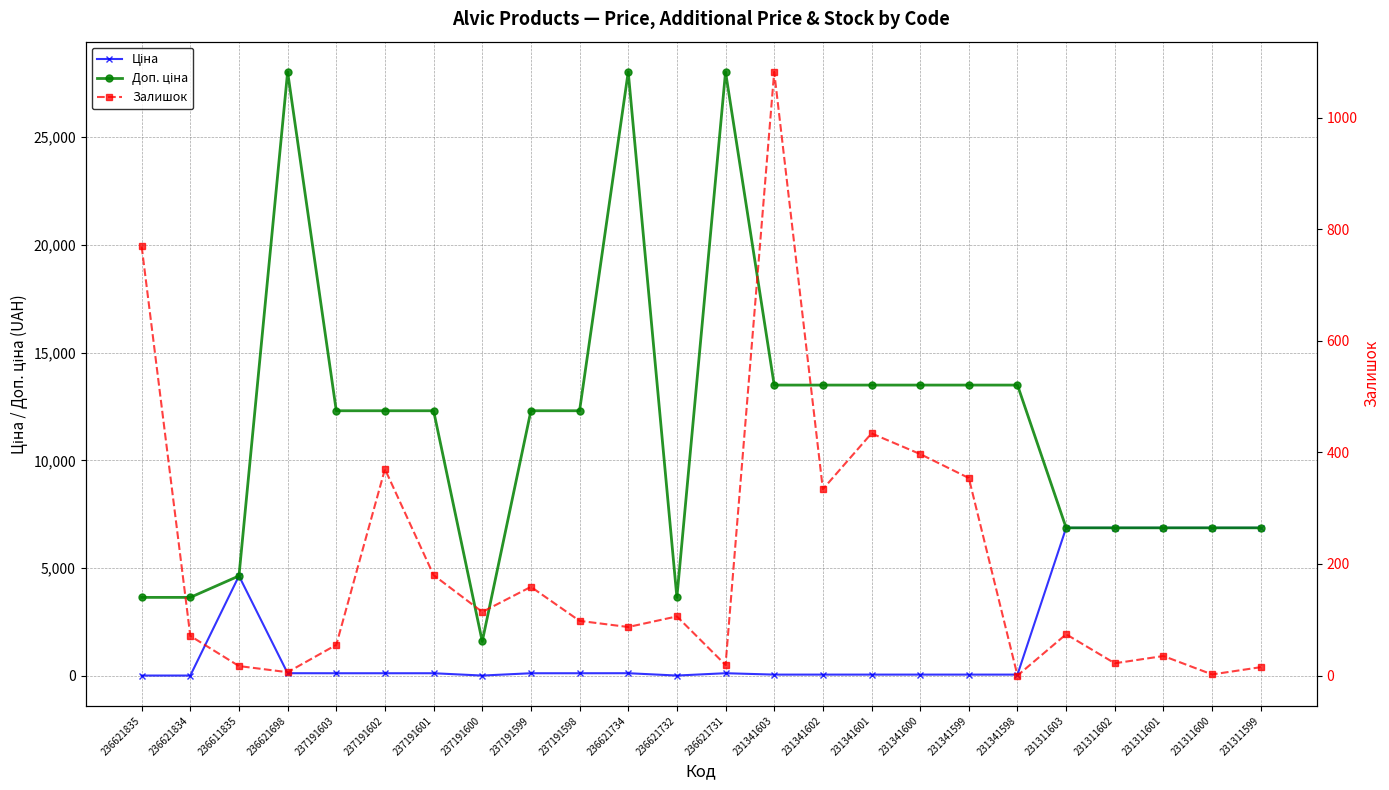

How many data points in Доп. ціна are above 12302?

9